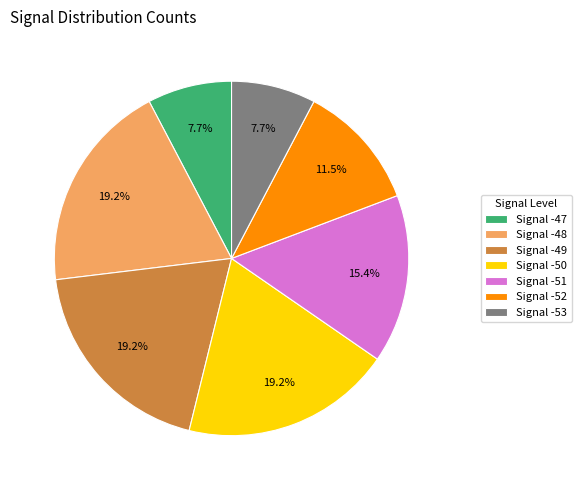

Count the number of slices in the pie.

7